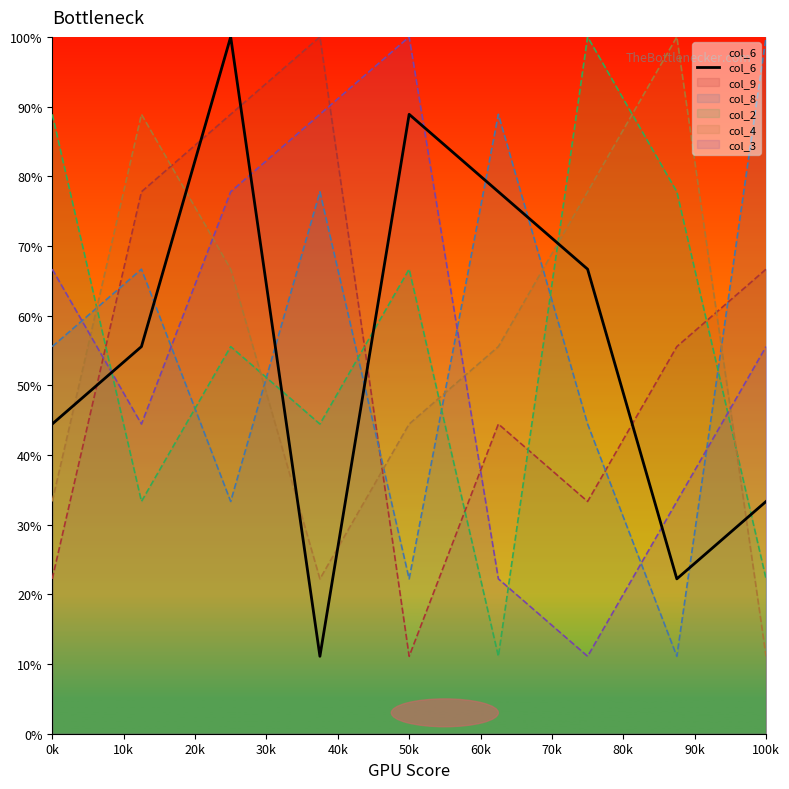

Reading left to right, list all the values displayed in this chart.

44.4	55.6	100.0	11.1	88.9	77.8	66.7	22.2	33.3